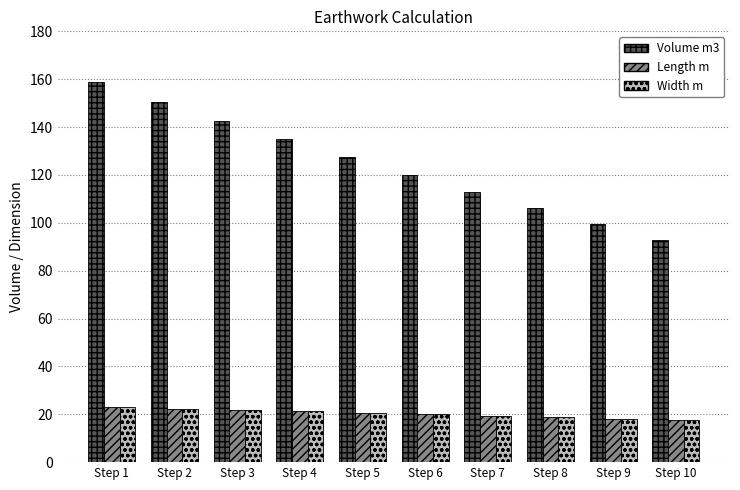

Which series has the largest total across all categories?

Volume m3